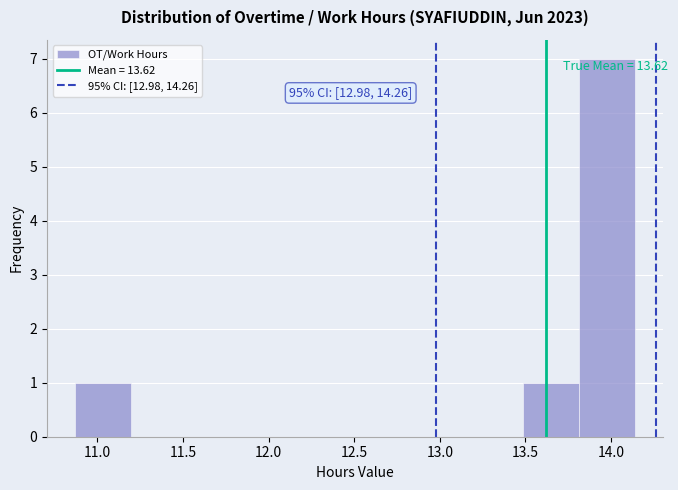

Over which range of the x-axis is the bar tallest?

13.80 to 14.15